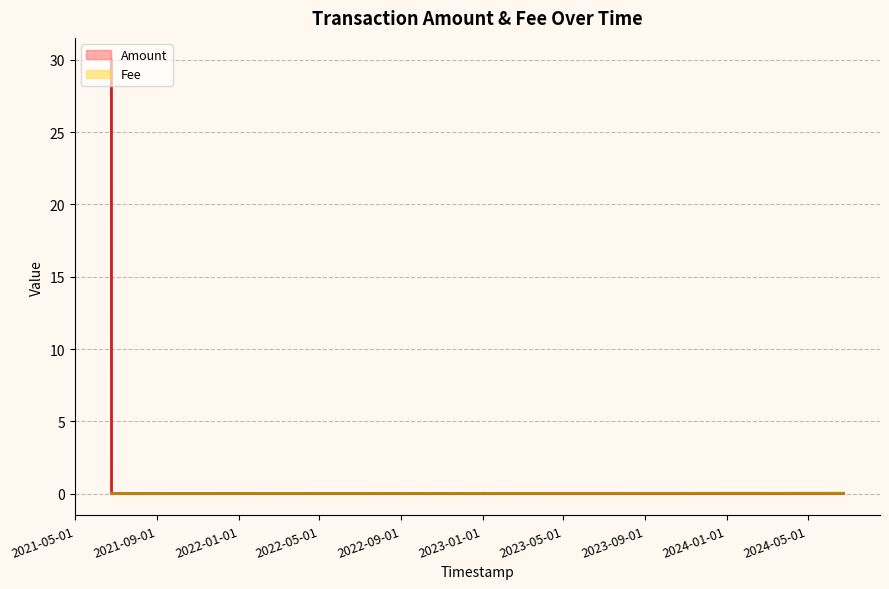

How many lines are shown in the chart?

2